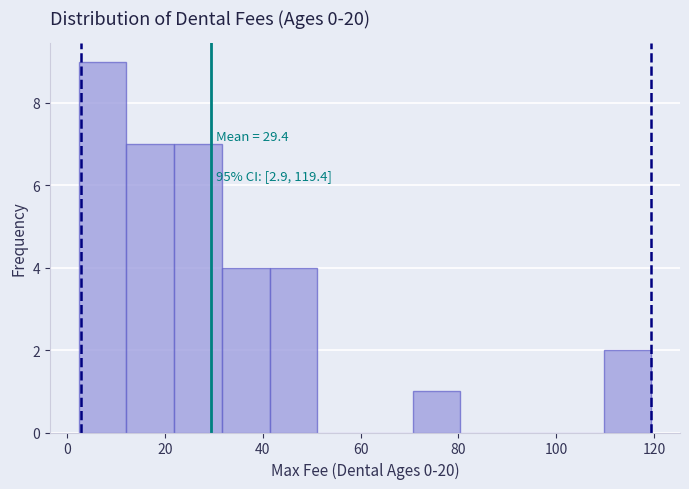

Over which range of the x-axis is the bar tallest?

2 to 12